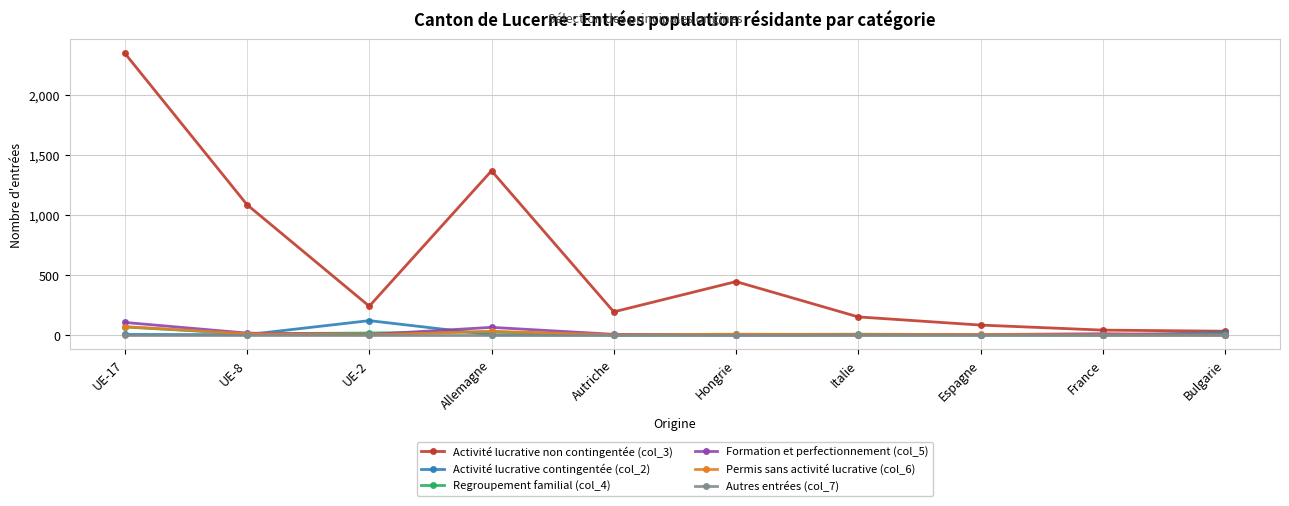

Which series has the largest total across all categories?

Activité lucrative non contingentée (col_3)